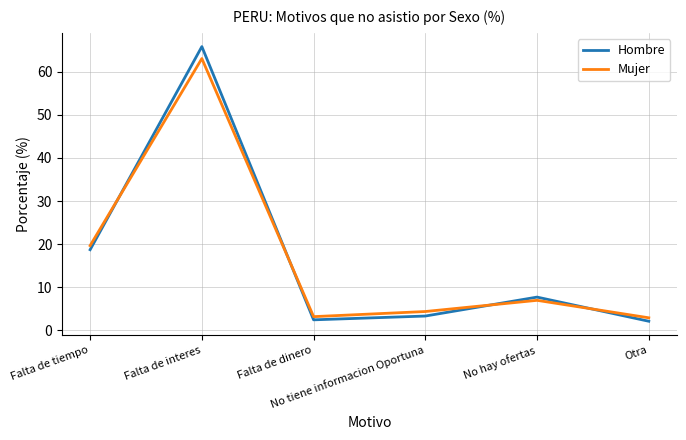

Which series has the largest range (max minus min)?

Hombre